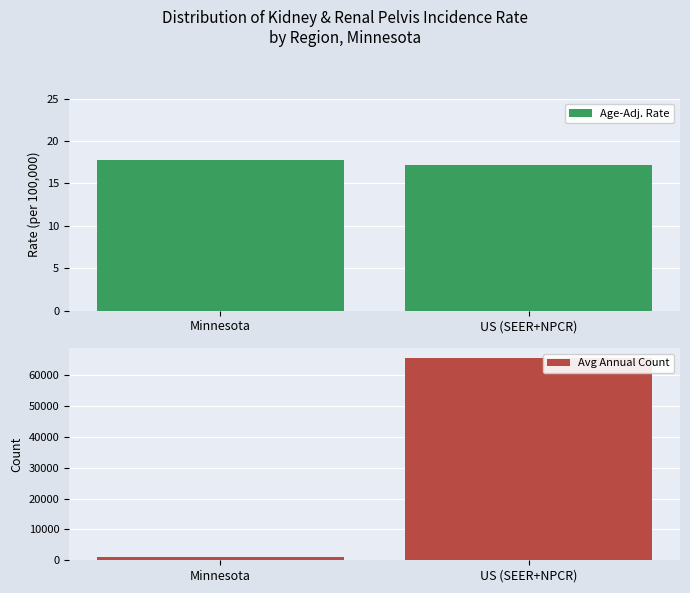

Reading left to right, extract all data points from this chart.

Age-Adj. Rate: Minnesota=17.7	US (SEER+NPCR)=17.2
Avg Annual Count: Minnesota=1189.0	US (SEER+NPCR)=65490.0